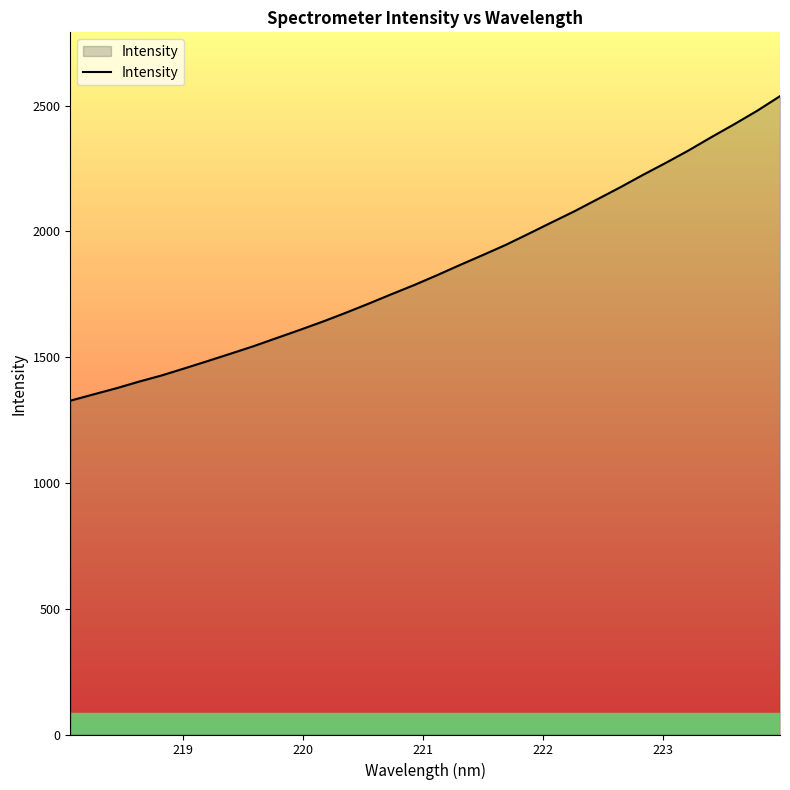

What is the maximum value shown in the chart?

2538.0